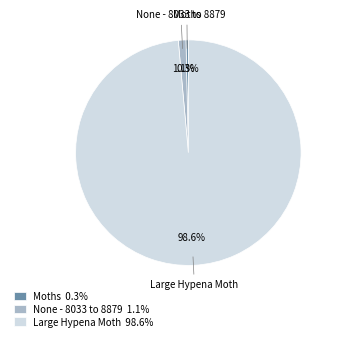

Rank the categories by value from highest to lowest.

Large Hypena Moth, None - 8033 to 8879, Moths